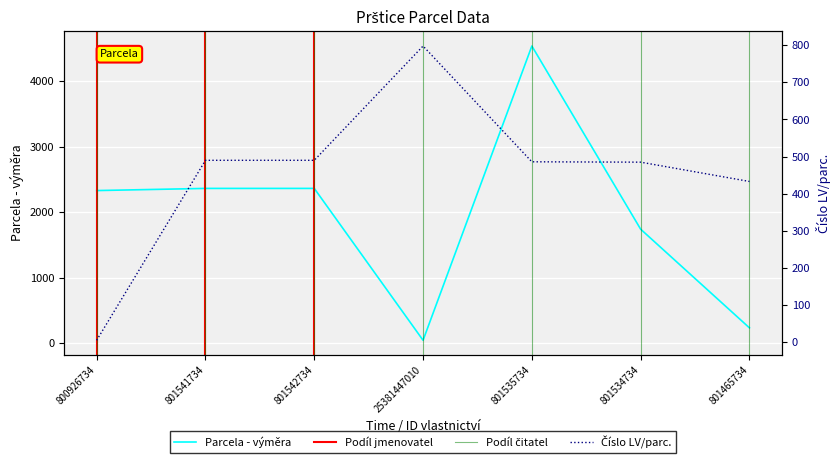

Which series ends up on top after the final intersection of Číslo LV/parc. and Parcela - výměra?

Číslo LV/parc.